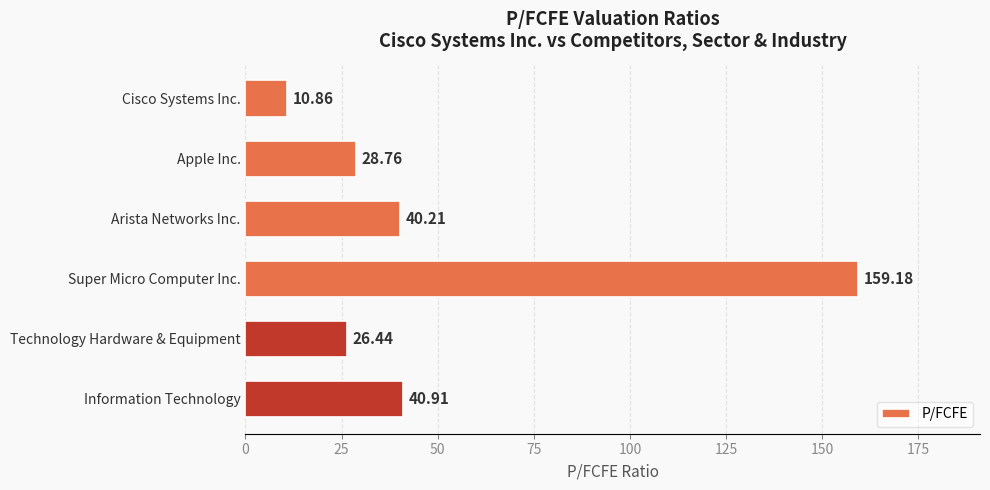

Does the chart contain stacked bars?

No